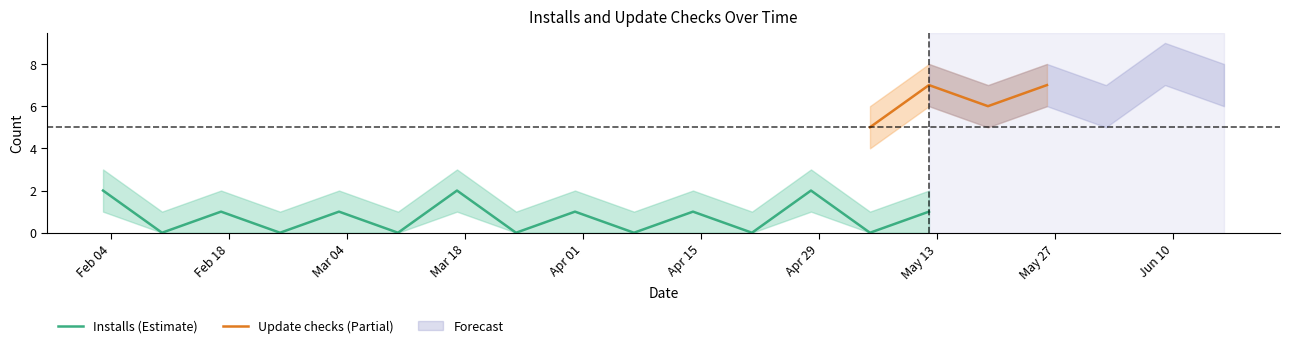

At which label does Update checks_upper reach its peak?

2019-06-09